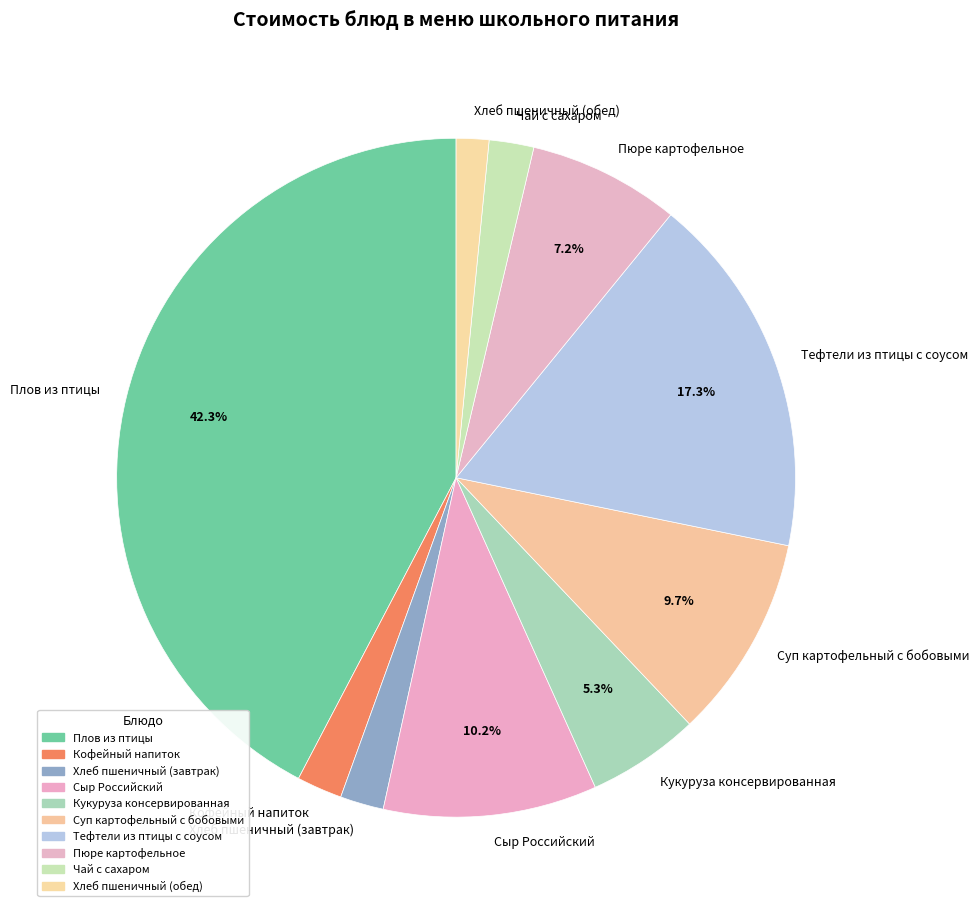

Which slice is the smallest?

Хлеб пшеничный (обед)